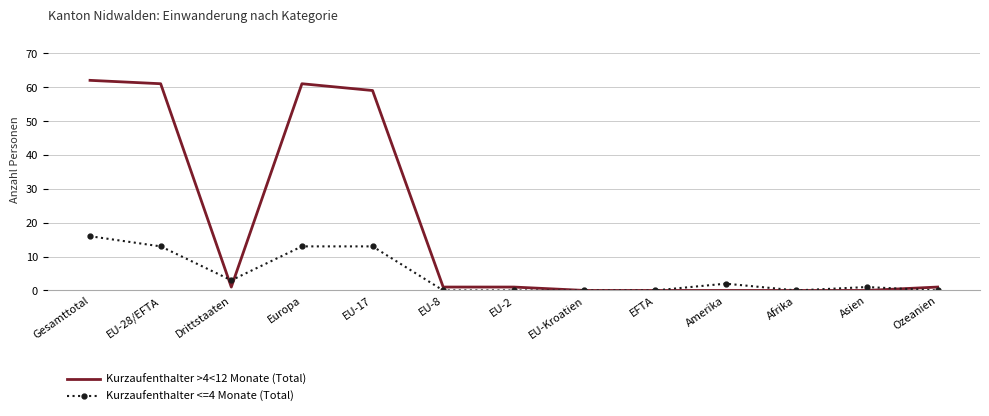

Rank the series by their maximum value, from lowest to highest.

Kurzaufenthalter <=4 Monate (Total), Kurzaufenthalter >4<12 Monate (Total)